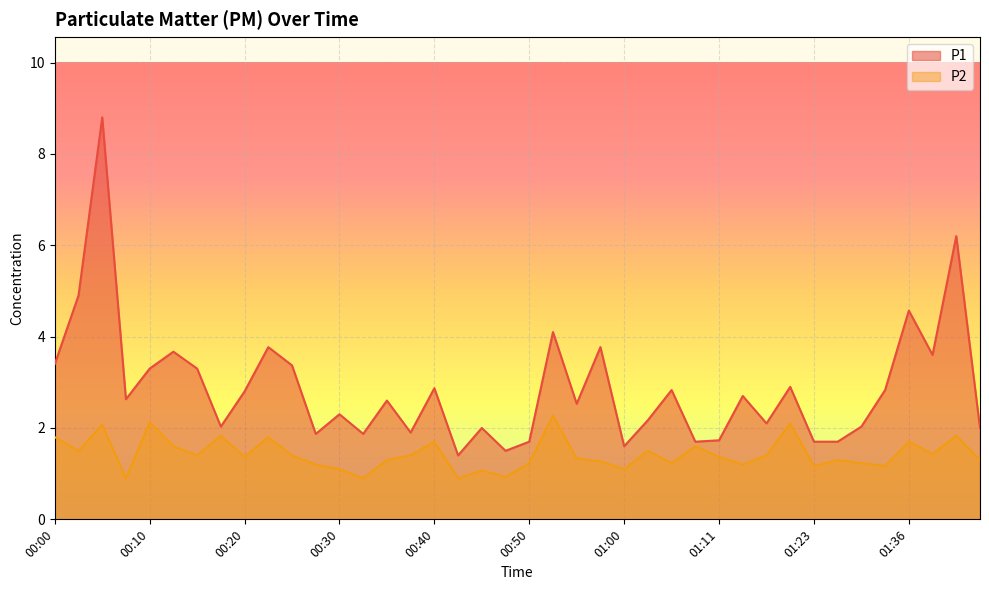

The P1 series shows 3.0 at 00:27. True or false?

False